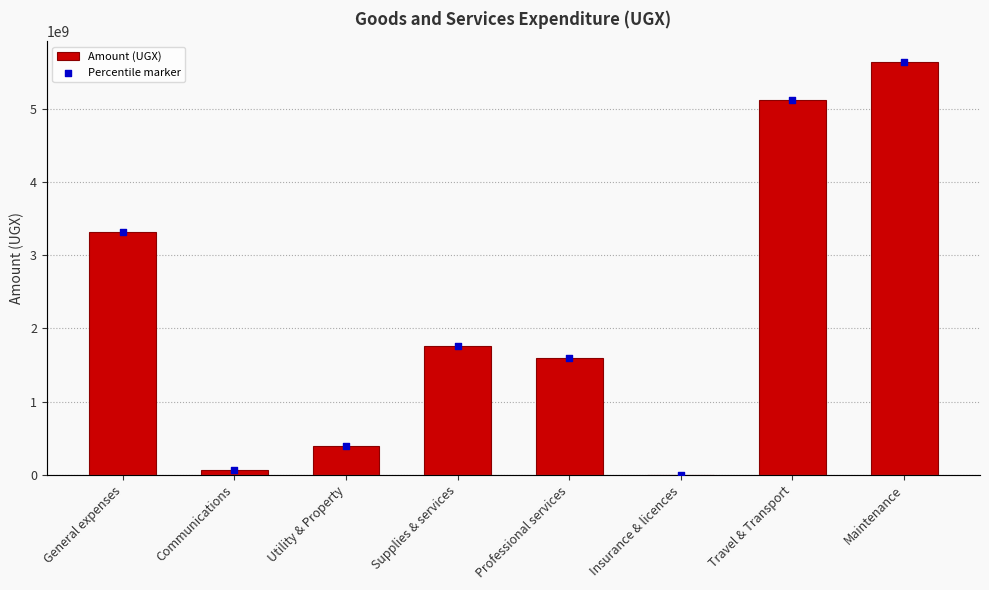

Is the value of Percentile marker at Utility & Property greater than the value of Amount at Travel & Transport?

No